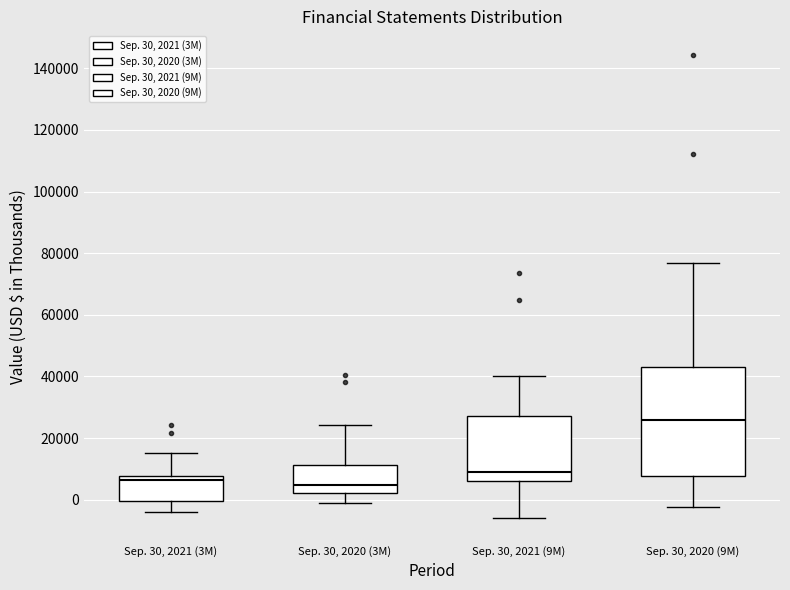

Reading left to right, transcribe this box plot: for each box, give where its median line is, the range the box spans, and where its two whiskers end, as read against the y-axis. The values are not printed on the chart, so give them approximately, as read against the axis.

Sep. 30, 2021 (3M): median 6000, box 0 to 8000, whiskers -4000 to 16000
Sep. 30, 2020 (3M): median 4000, box 2000 to 12000, whiskers 0 to 24000
Sep. 30, 2021 (9M): median 8000, box 6000 to 28000, whiskers -6000 to 40000
Sep. 30, 2020 (9M): median 26000, box 8000 to 44000, whiskers -2000 to 76000